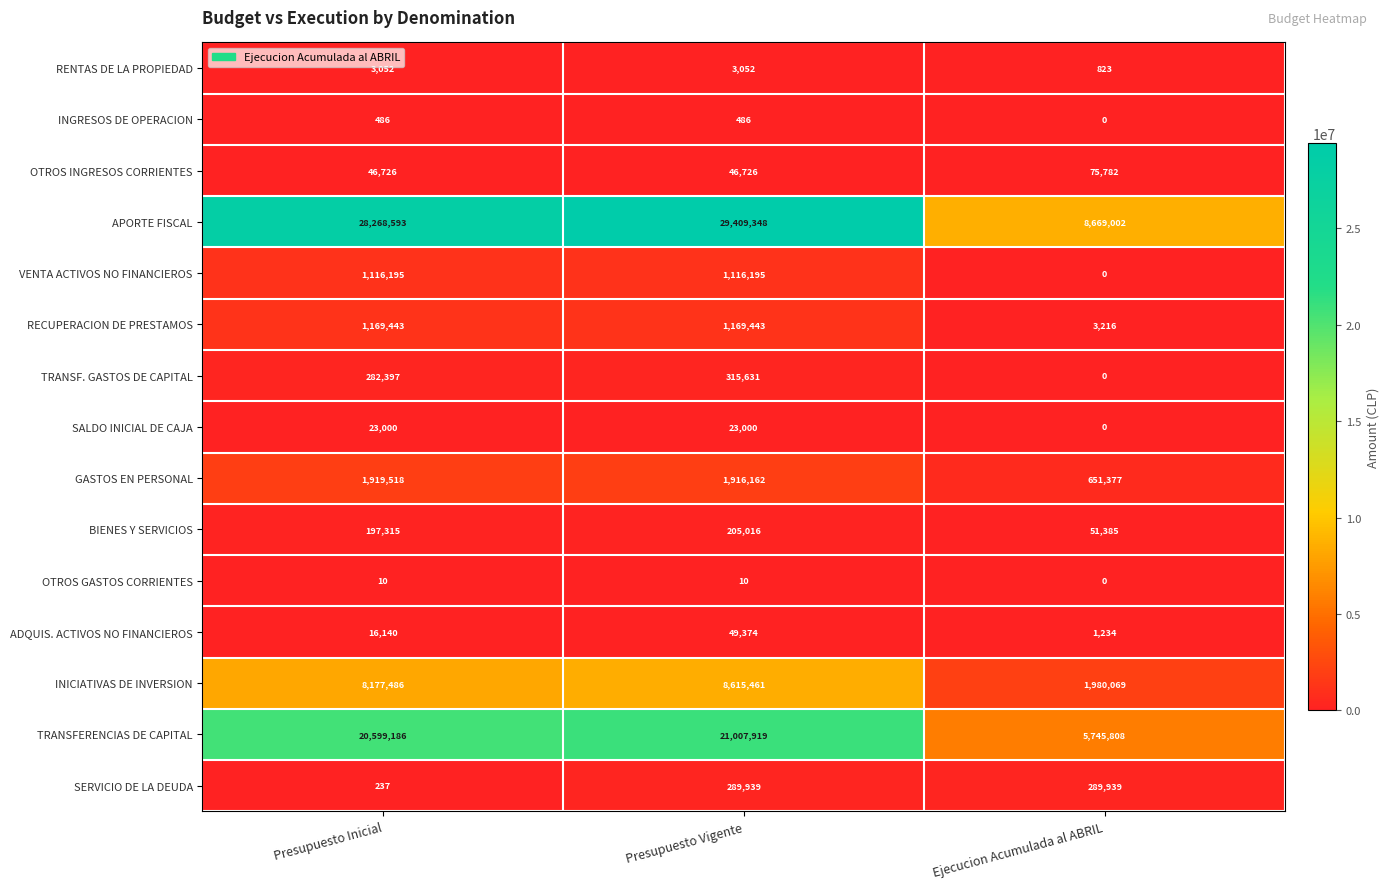

What is the approximate value of BIENES Y SERVICIOS at Presupuesto Inicial?

197315